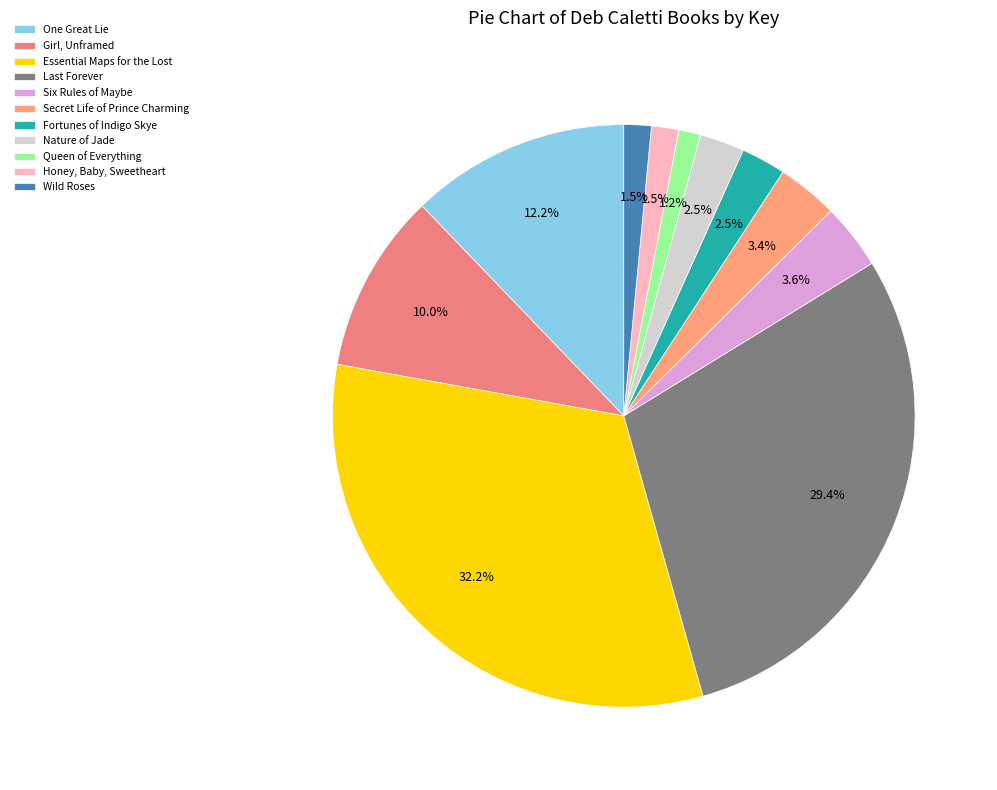

How many slices are in this pie chart?

11